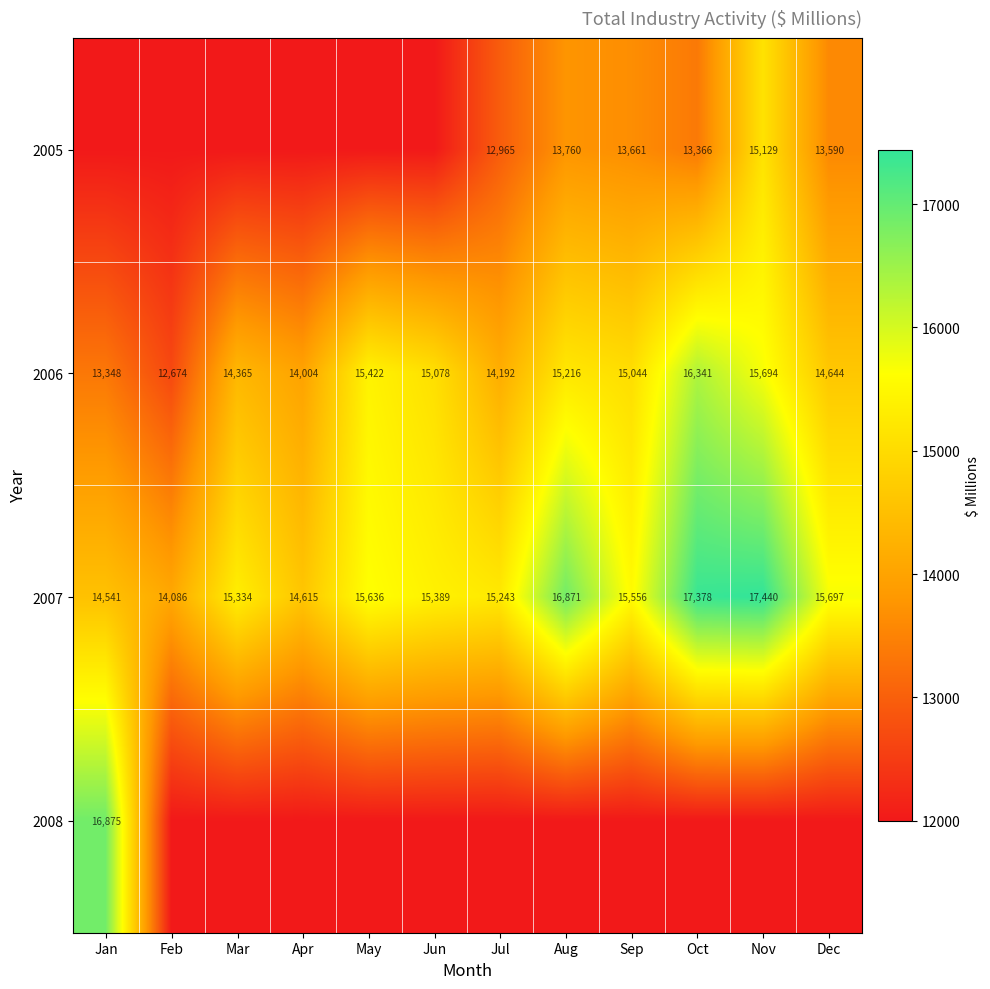

The 2006 series shows 15078 at Jun. True or false?

True